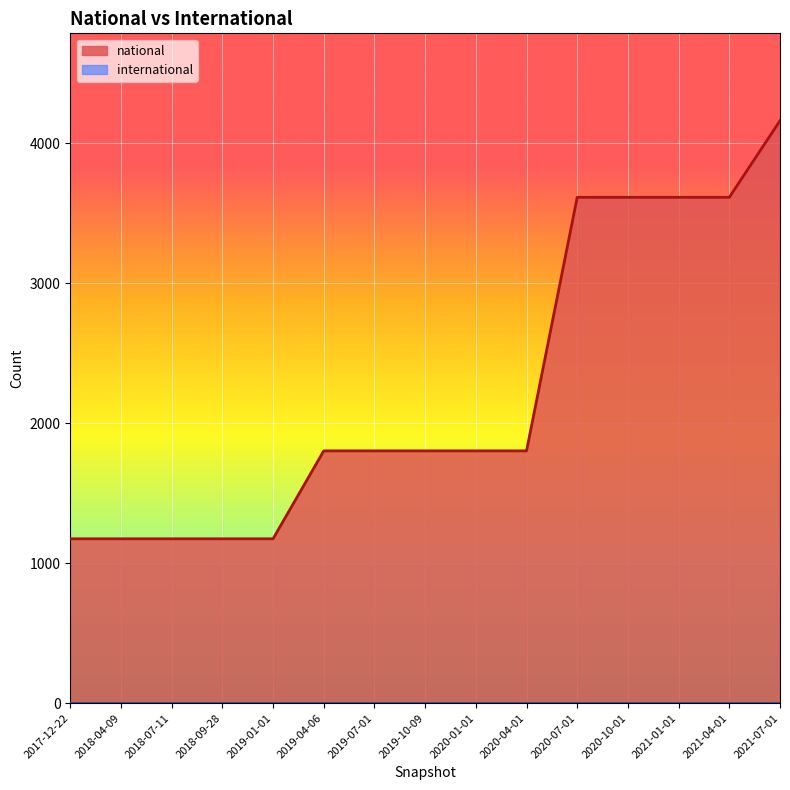

What position from the left is 2020-10-01?

12